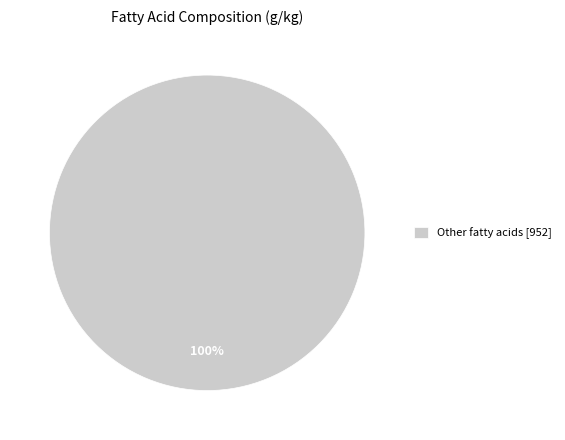

Does any single category account for the majority?

Yes